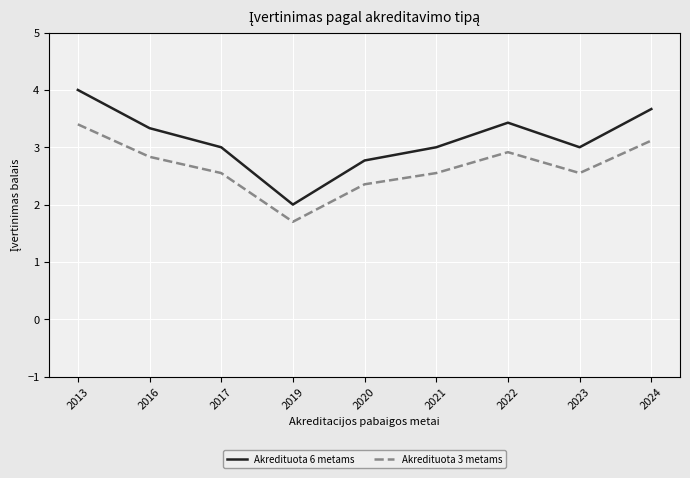

What is the total value across all series at 2013?

7.4